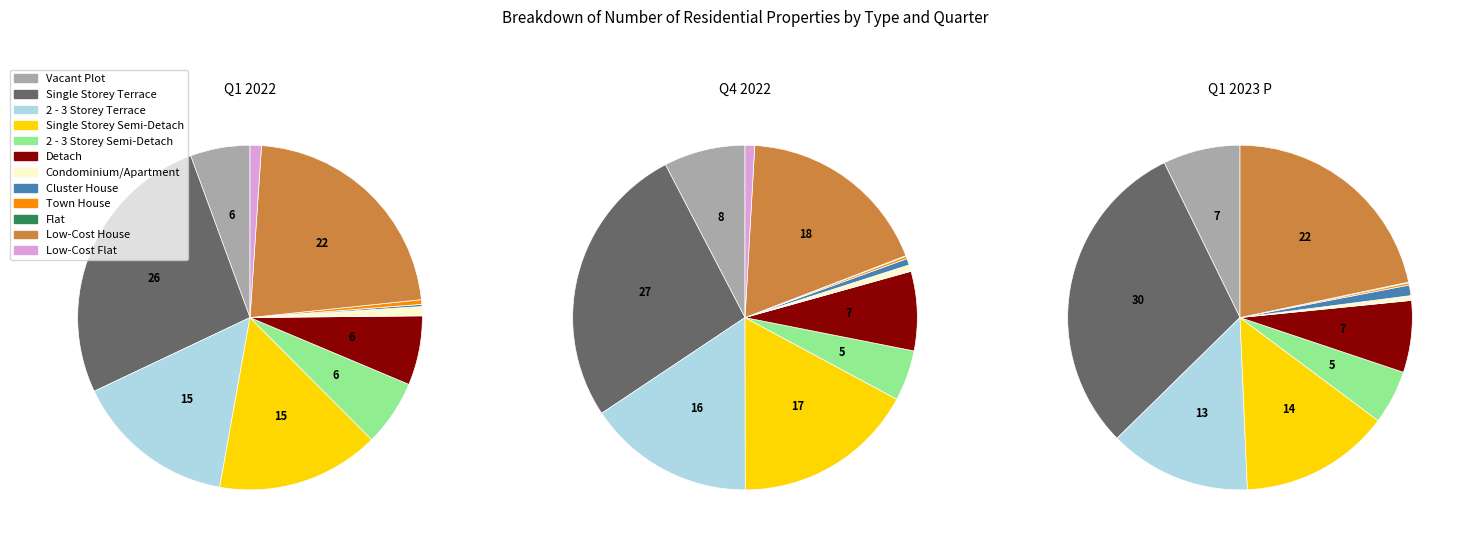

Which has a higher value, Single Storey Semi-Detach or Single Storey Terrace?

Single Storey Terrace